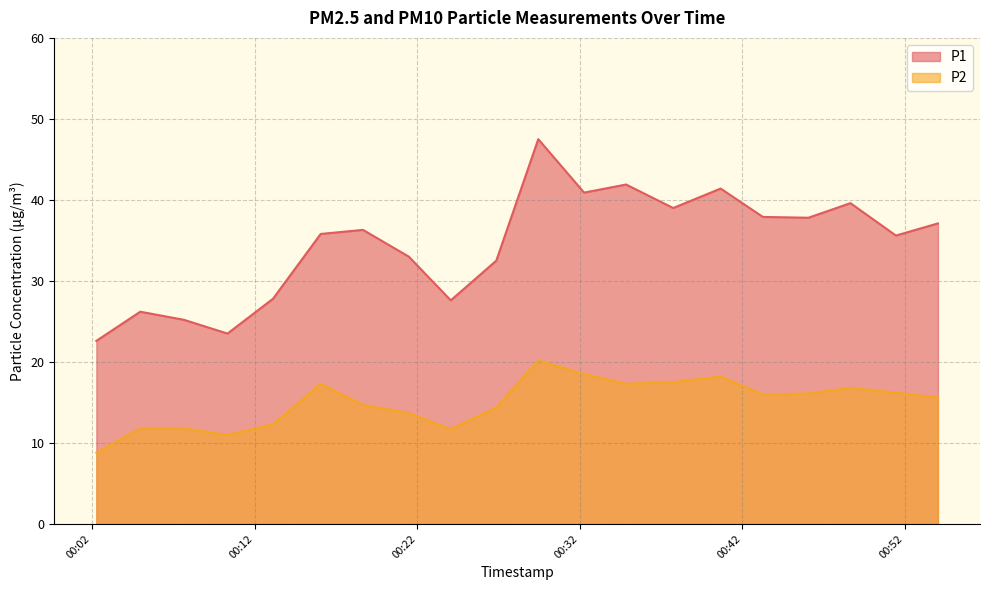

In P2, how many points are lower than both neighbors (excluding endpoints)?

4